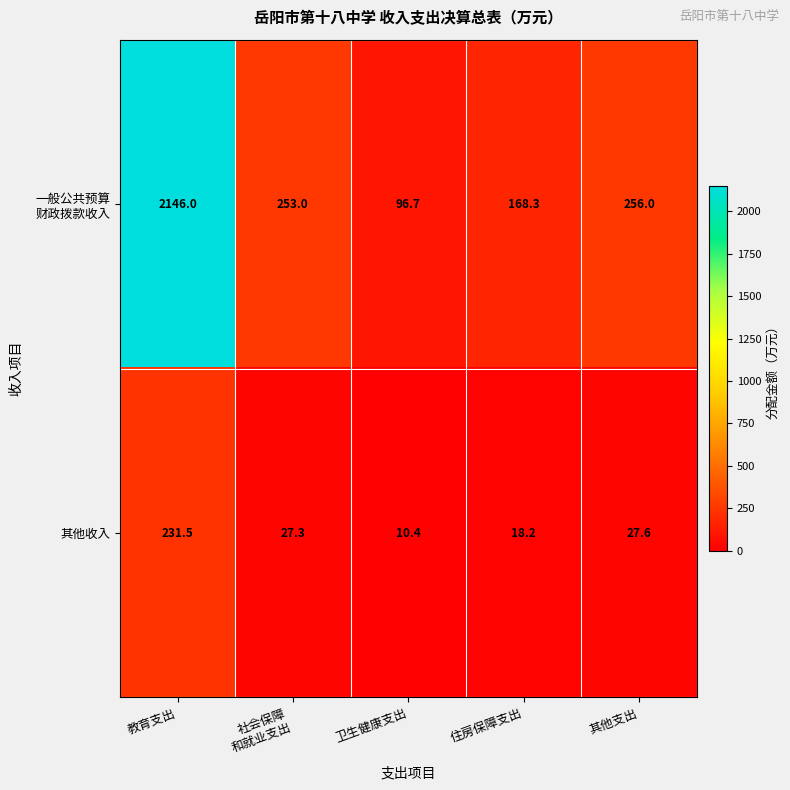

What is the highest value of the 其他收入 series?

231.5